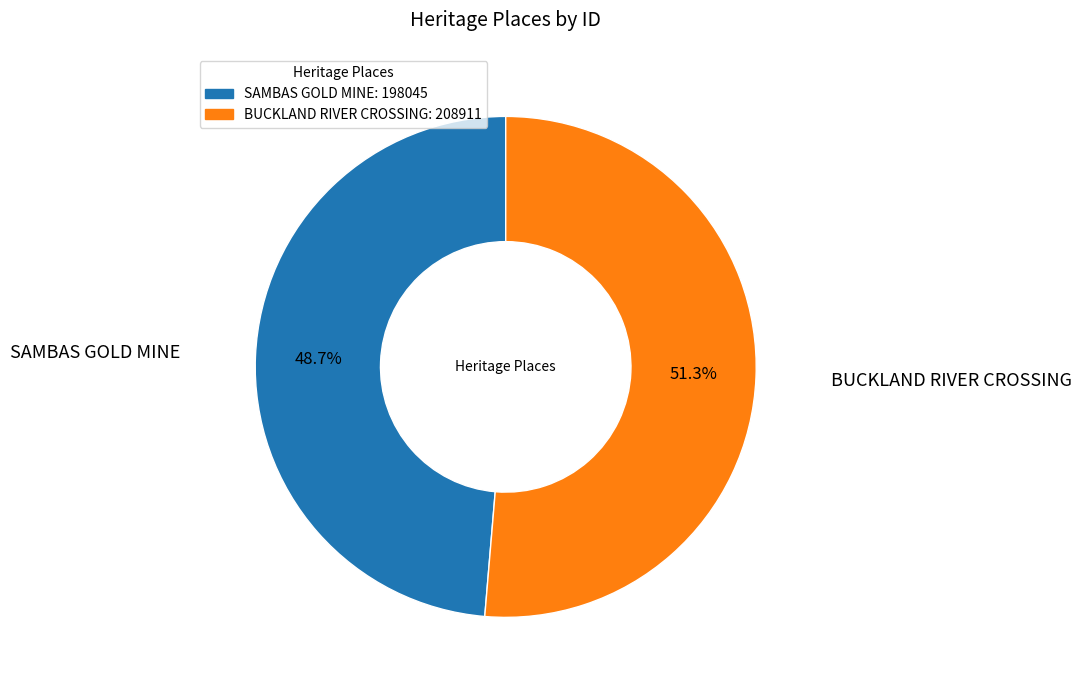

Which slice is the largest?

BUCKLAND RIVER CROSSING